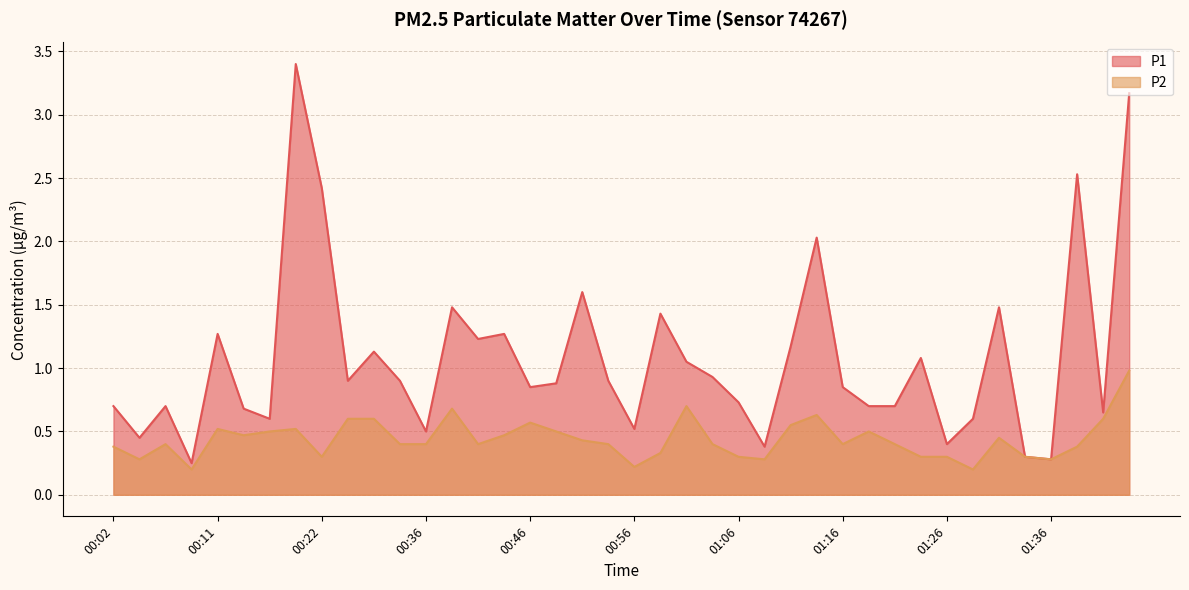

The P2 series shows 0.8 at 00:46. True or false?

False